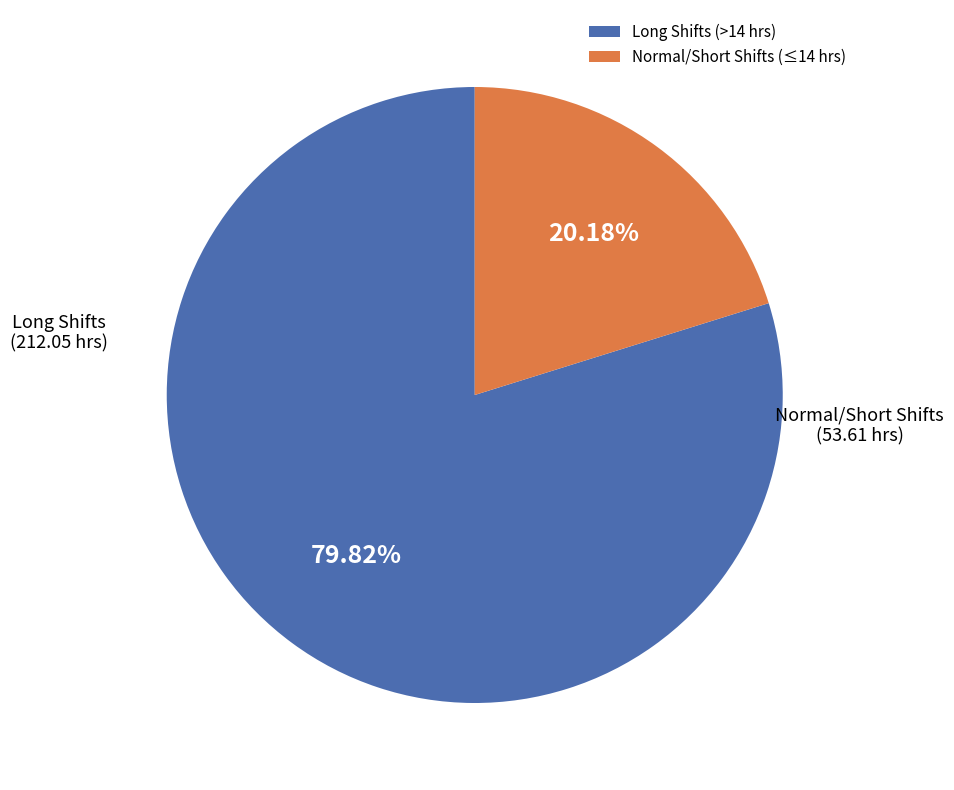

Does any single category account for the majority?

Yes